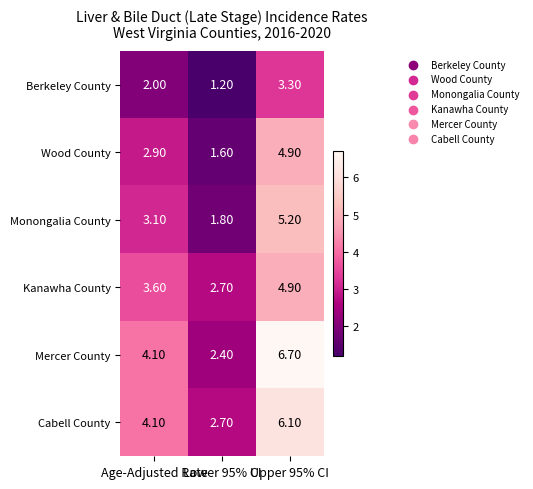

What is the difference between the second highest and minimum values in the Berkeley County series?

0.8